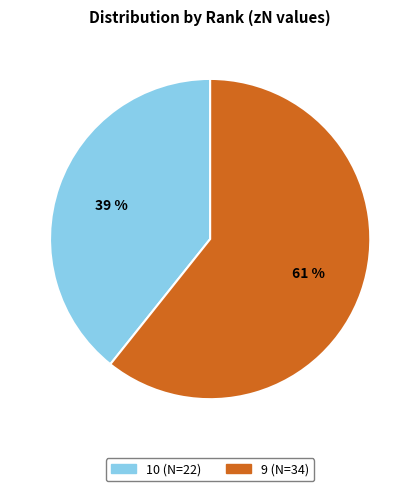

Count the number of slices in the pie.

2